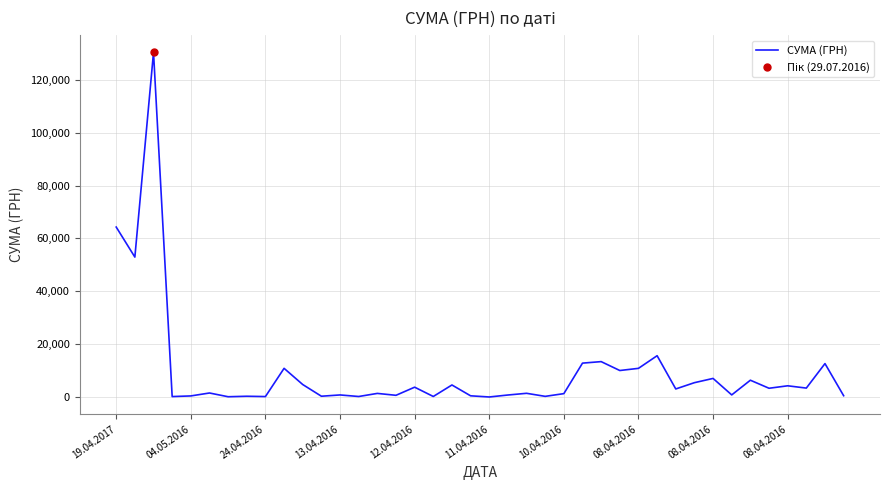

The value at 21 is 767.4. True or false?

True